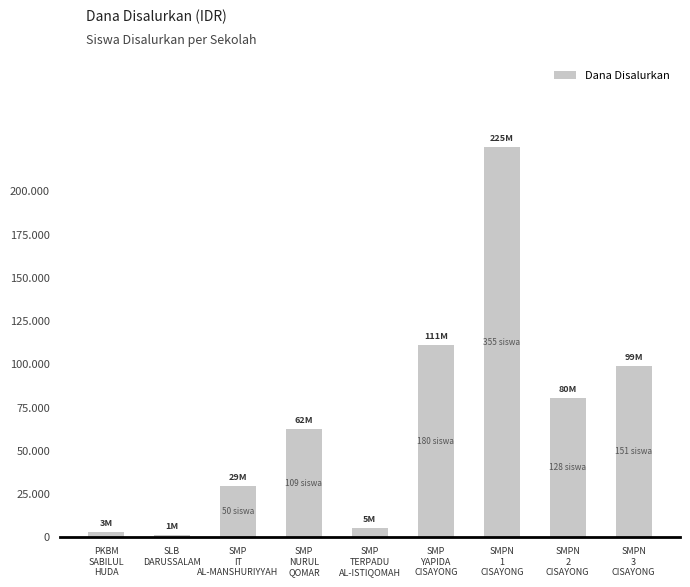

At which category does the chart reach its peak across all series?

SMPN
1
CISAYONG